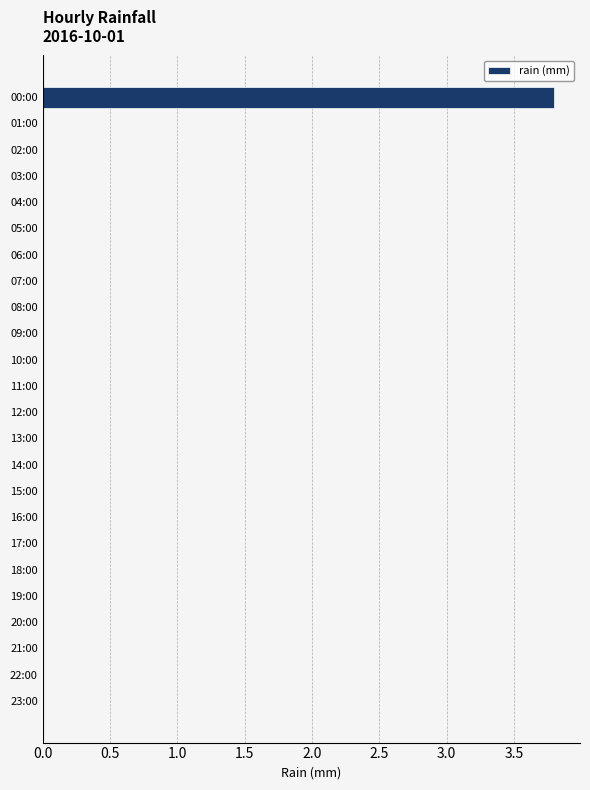

The chart shows a value of 1.6 at 08:00. True or false?

False